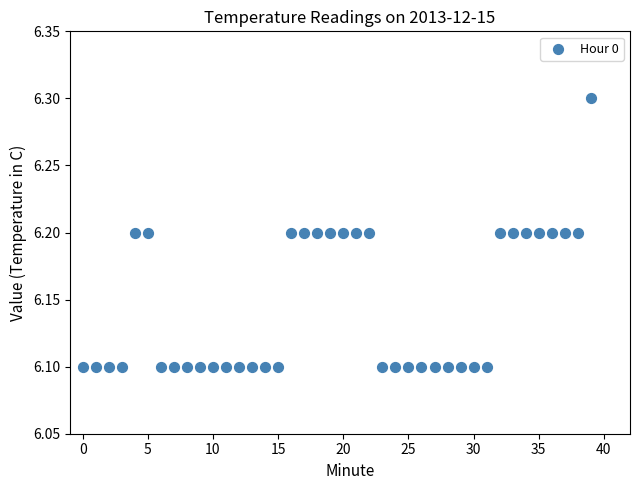

How many points are shown in the scatter plot?

40